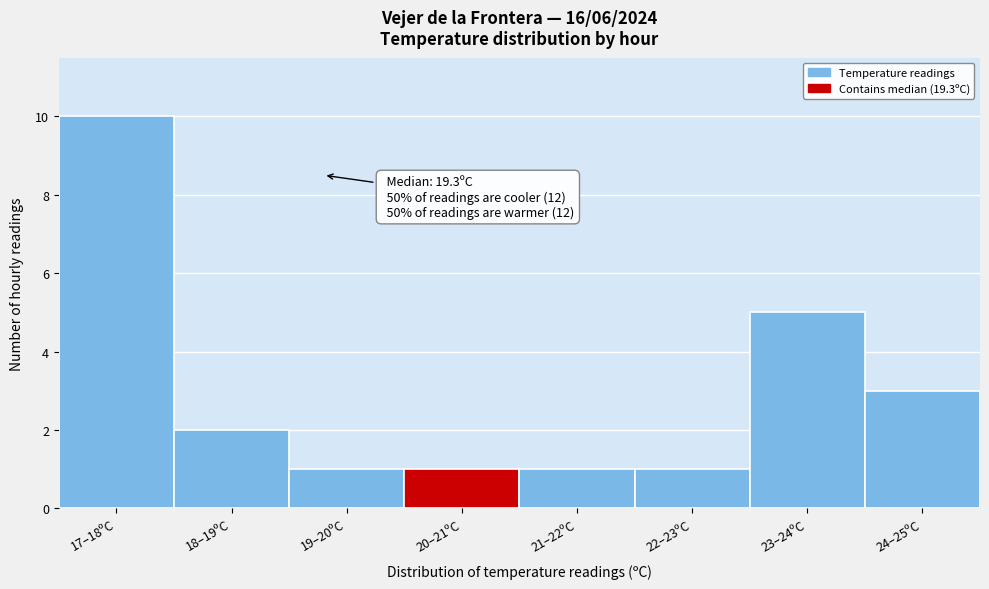

Reading left to right, what are all the values shown in this chart?

17–18ºC=10	18–19ºC=2	19–20ºC=1	20–21ºC=1	21–22ºC=1	22–23ºC=1	23–24ºC=5	24–25ºC=3